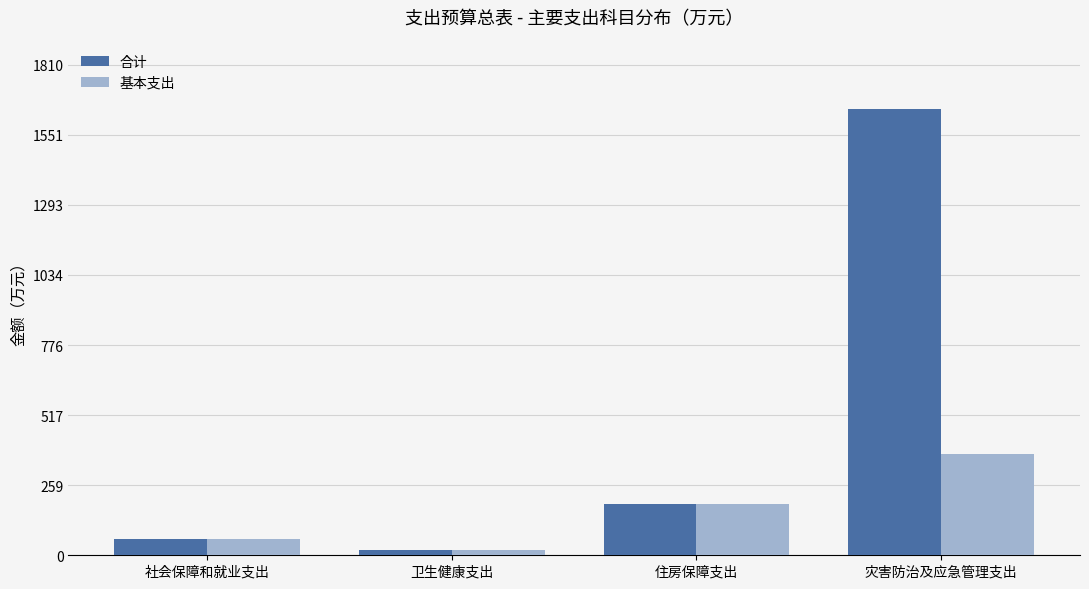

List the series in order of their peak value, lowest first.

基本支出, 合计